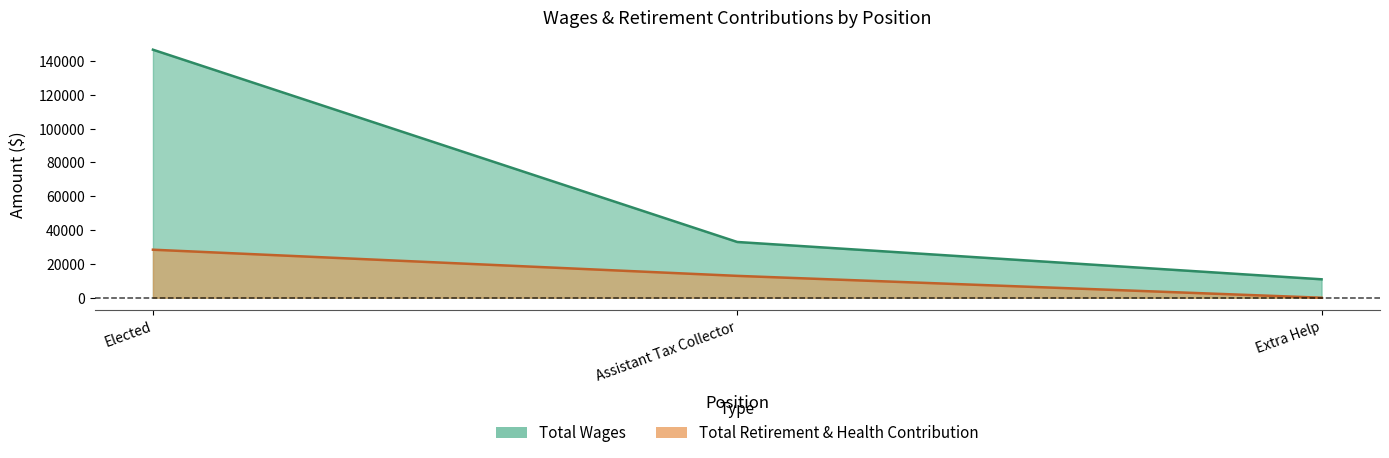

At which category is the sum across all series the highest?

Elected